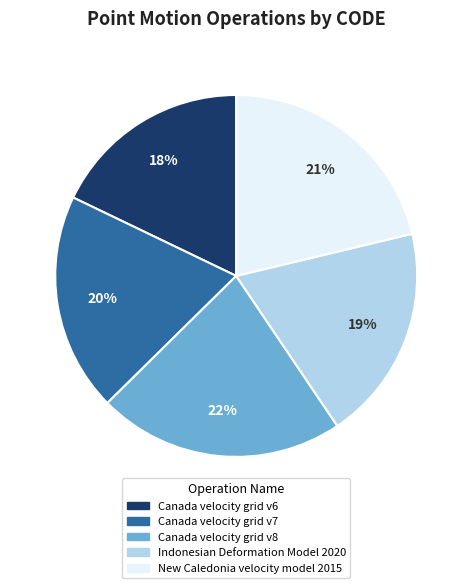

To the nearest percent, what is the difference between the largest and smallest slice percentages?

4%